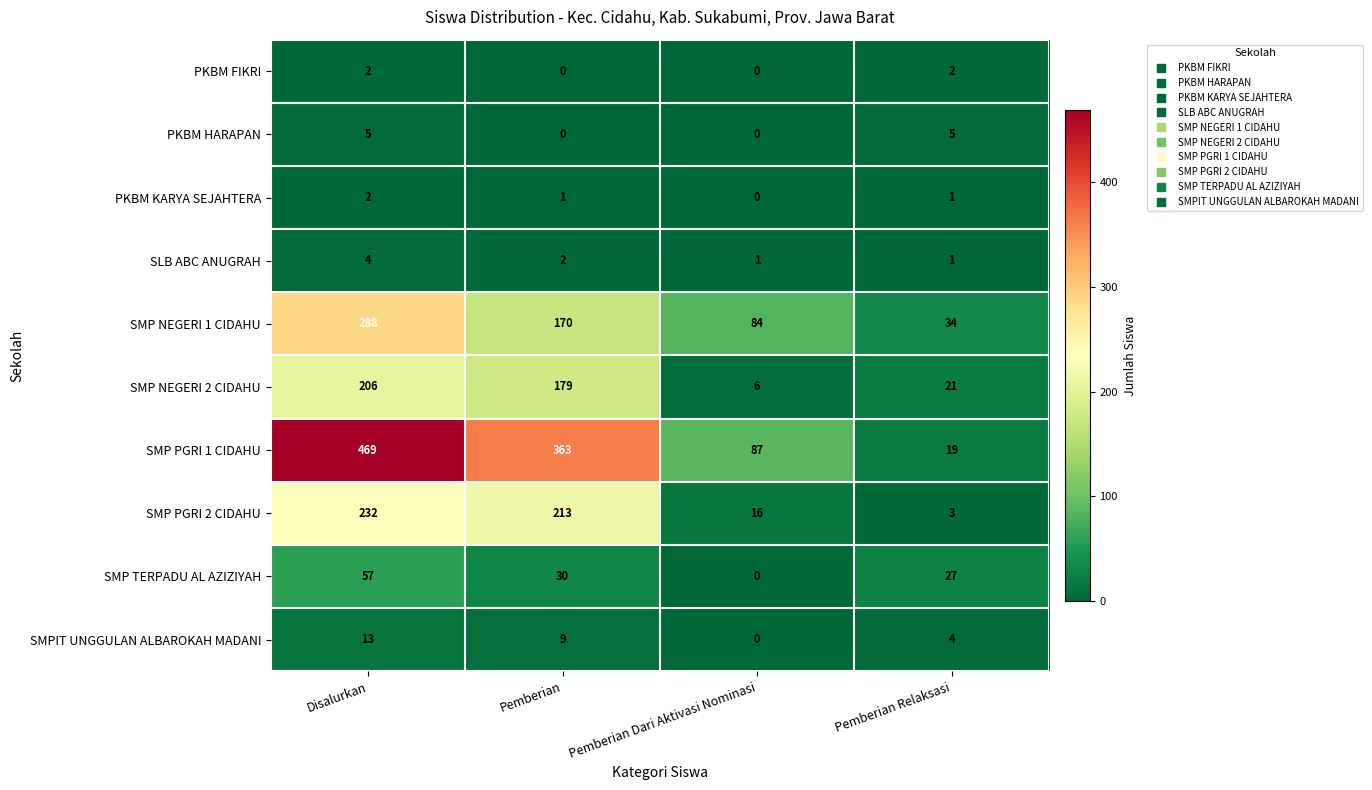

What is the sum of the SMP PGRI 2 CIDAHU values at Disalurkan and Pemberian Dari Aktivasi Nominasi?

248